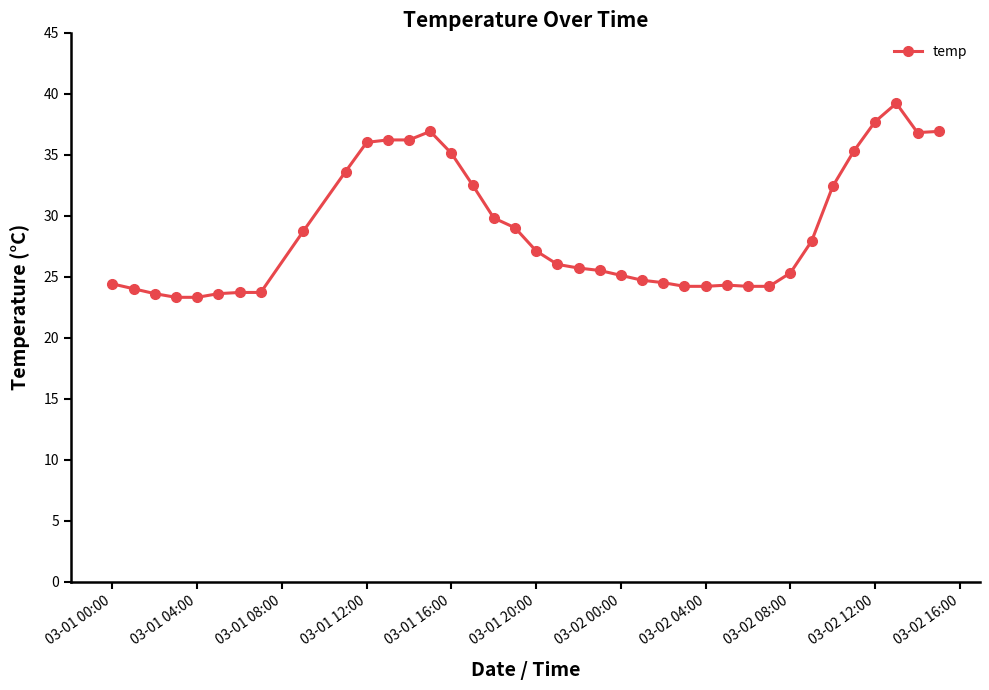

What is the average value?

28.8